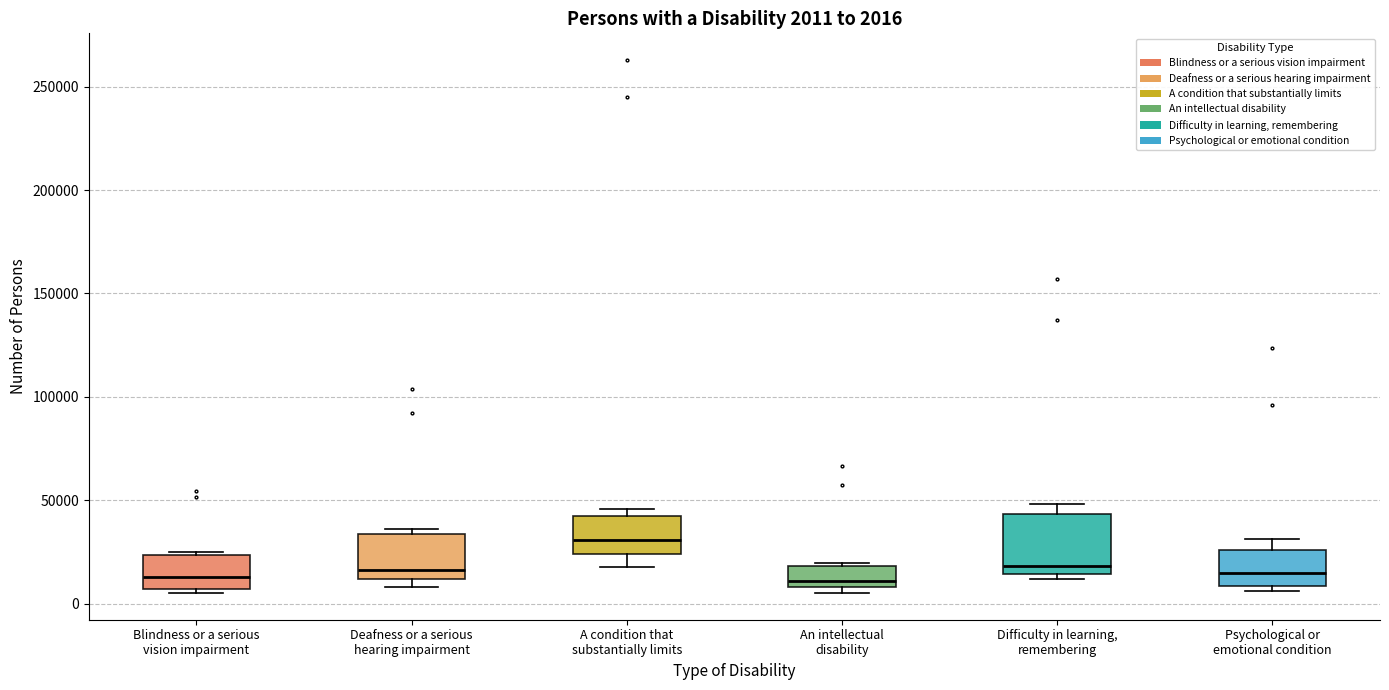

Which box is the tallest, from its lower edge to its upper edge?

Difficulty in learning, remembering